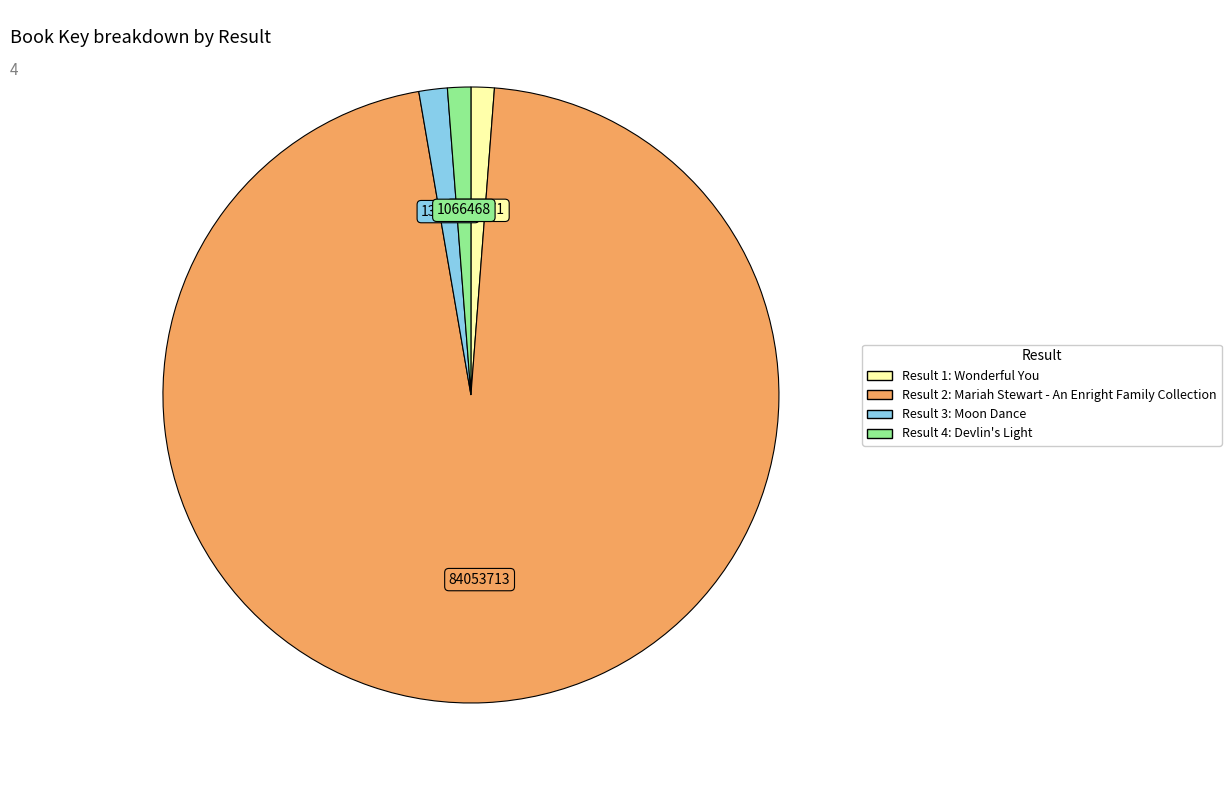

How many slices are in this pie chart?

4